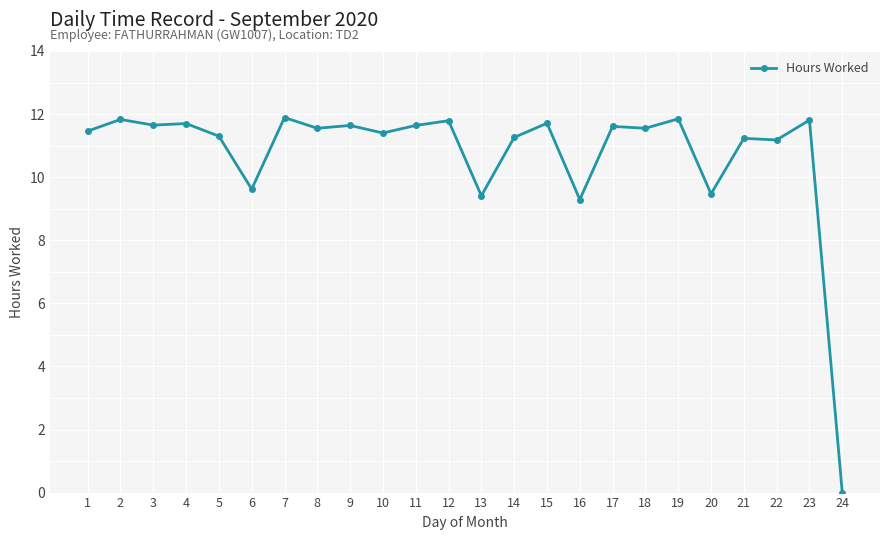

What is the maximum value shown in the chart?

11.9